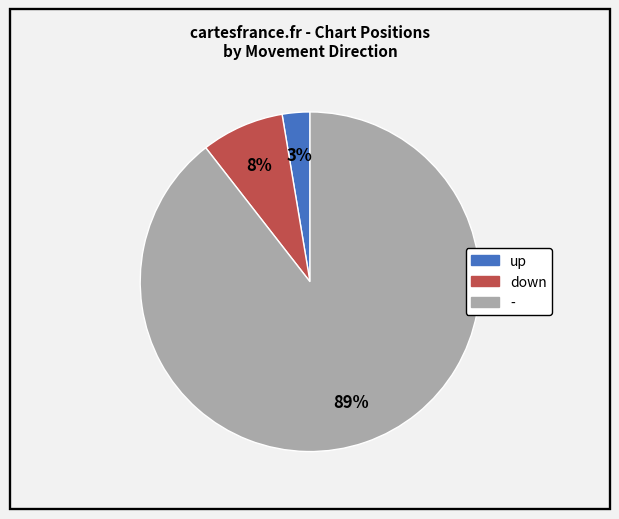

Does down represent more than half of the total?

No